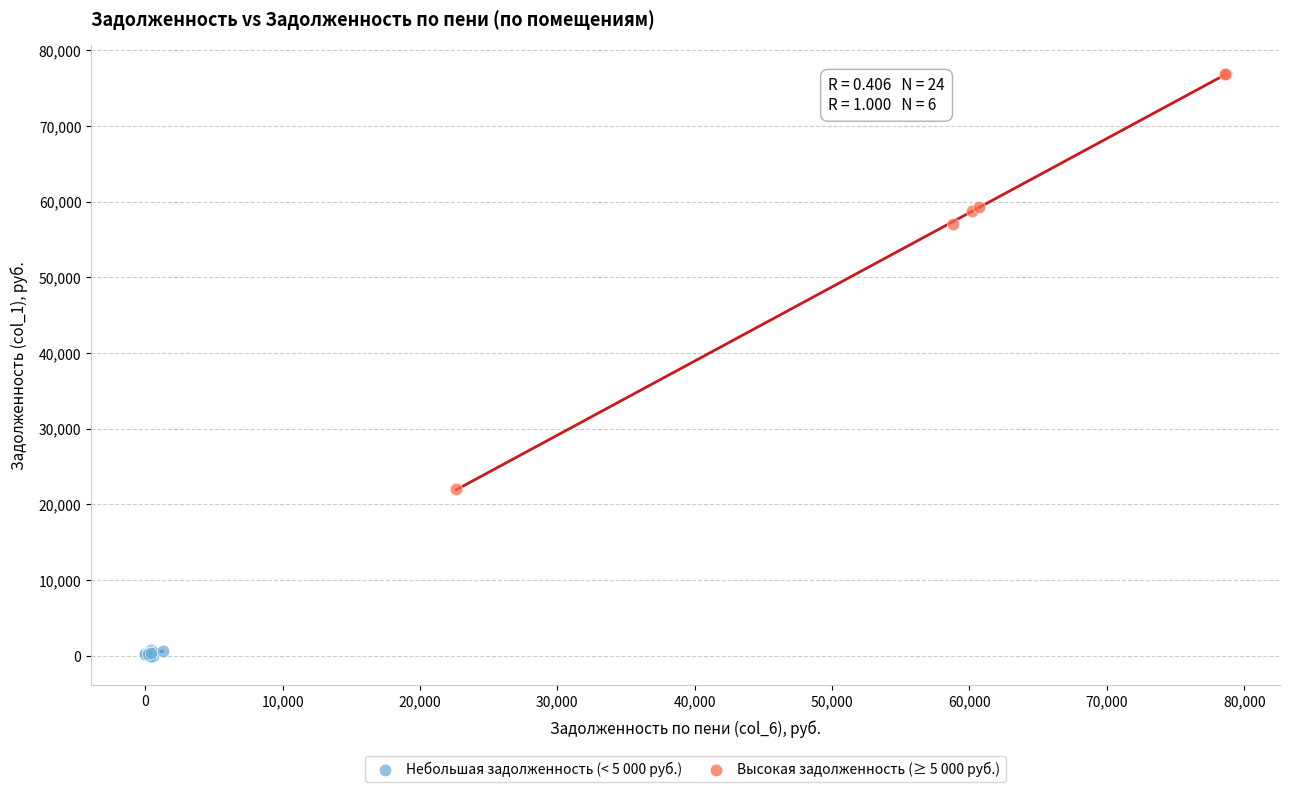

Which series contains the lowest Y value?

Небольшая задолженность (< 5 000 руб.)